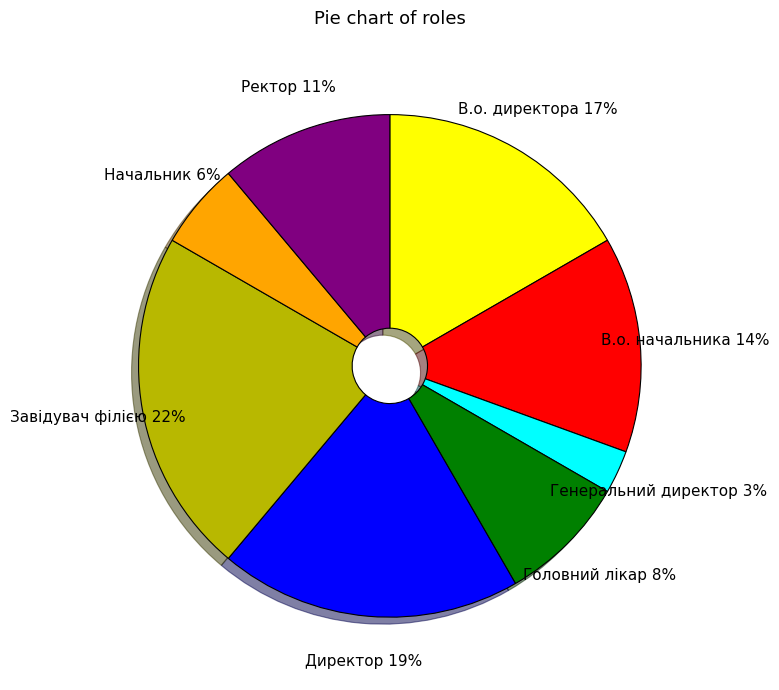

How many slices are in this pie chart?

8